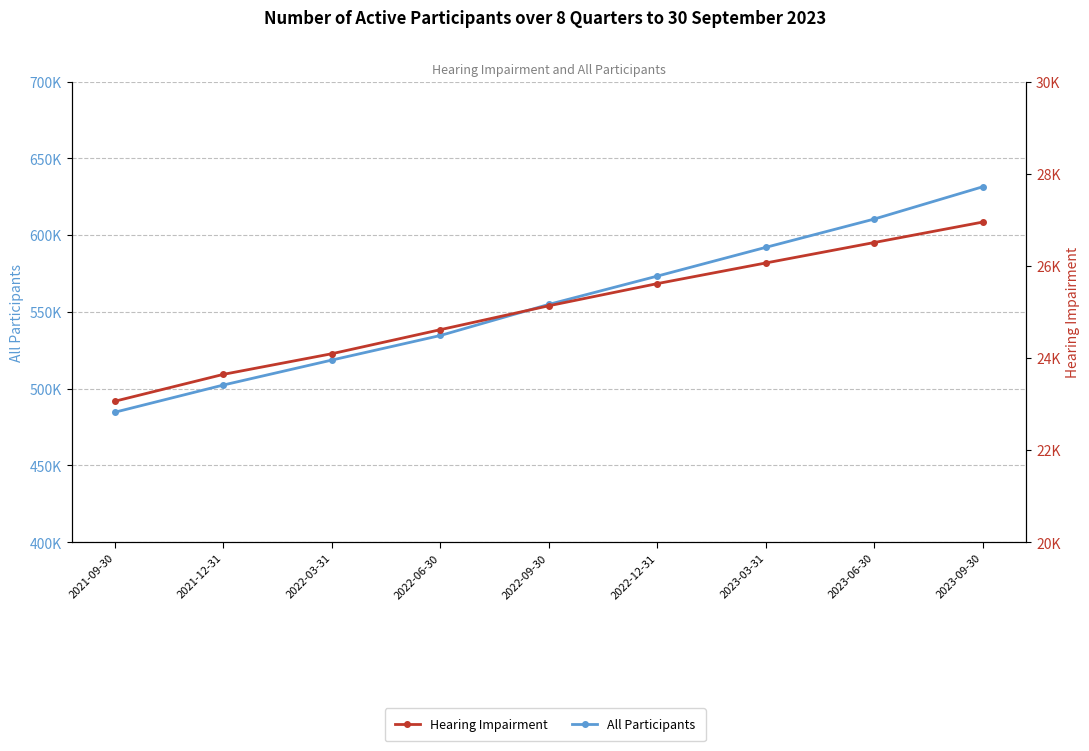

Is it true that Hearing Impairment equals 23645 at 2021-12-31?

True